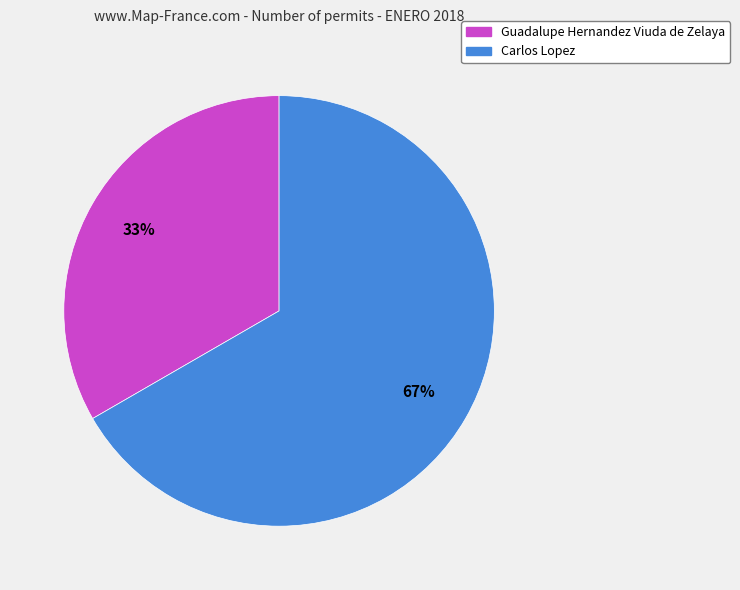

True or false: Carlos Lopez accounts for 73% of the total.

False